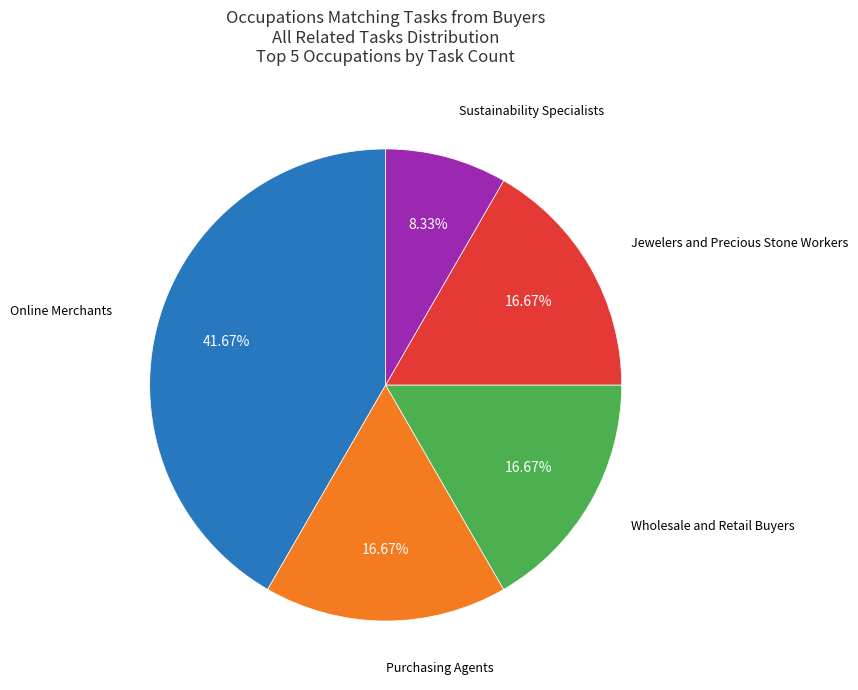

Is there a majority slice in this chart?

No